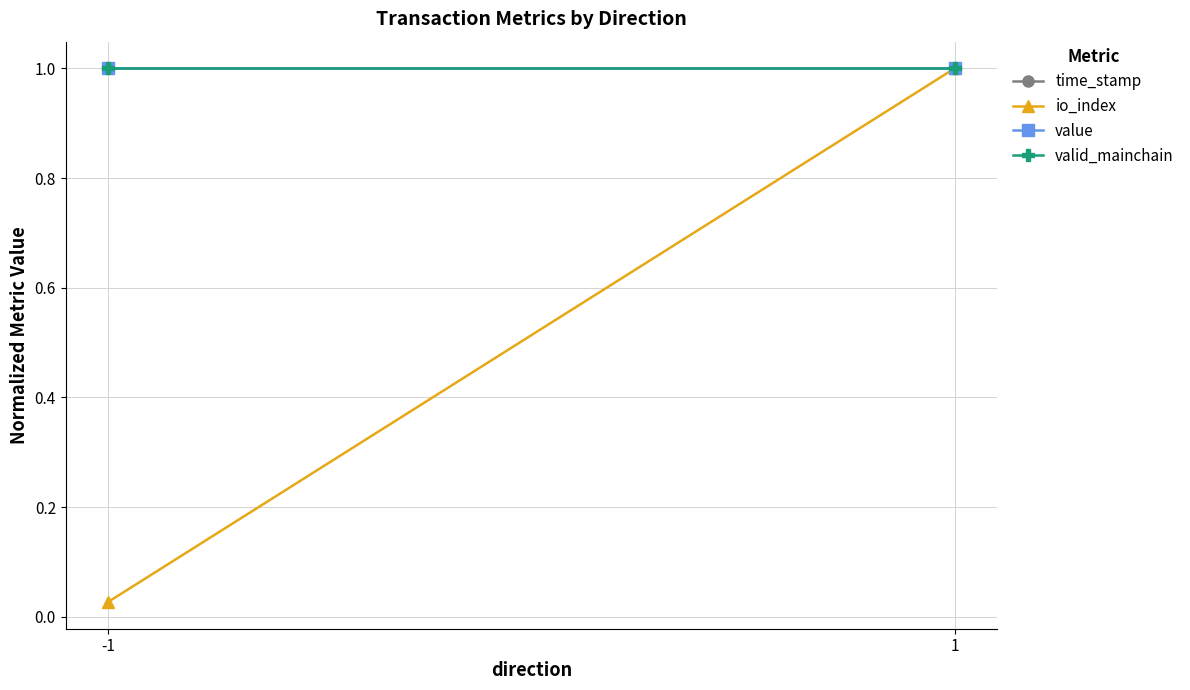

What is the value of the value point at the 1st from the left?

1.0